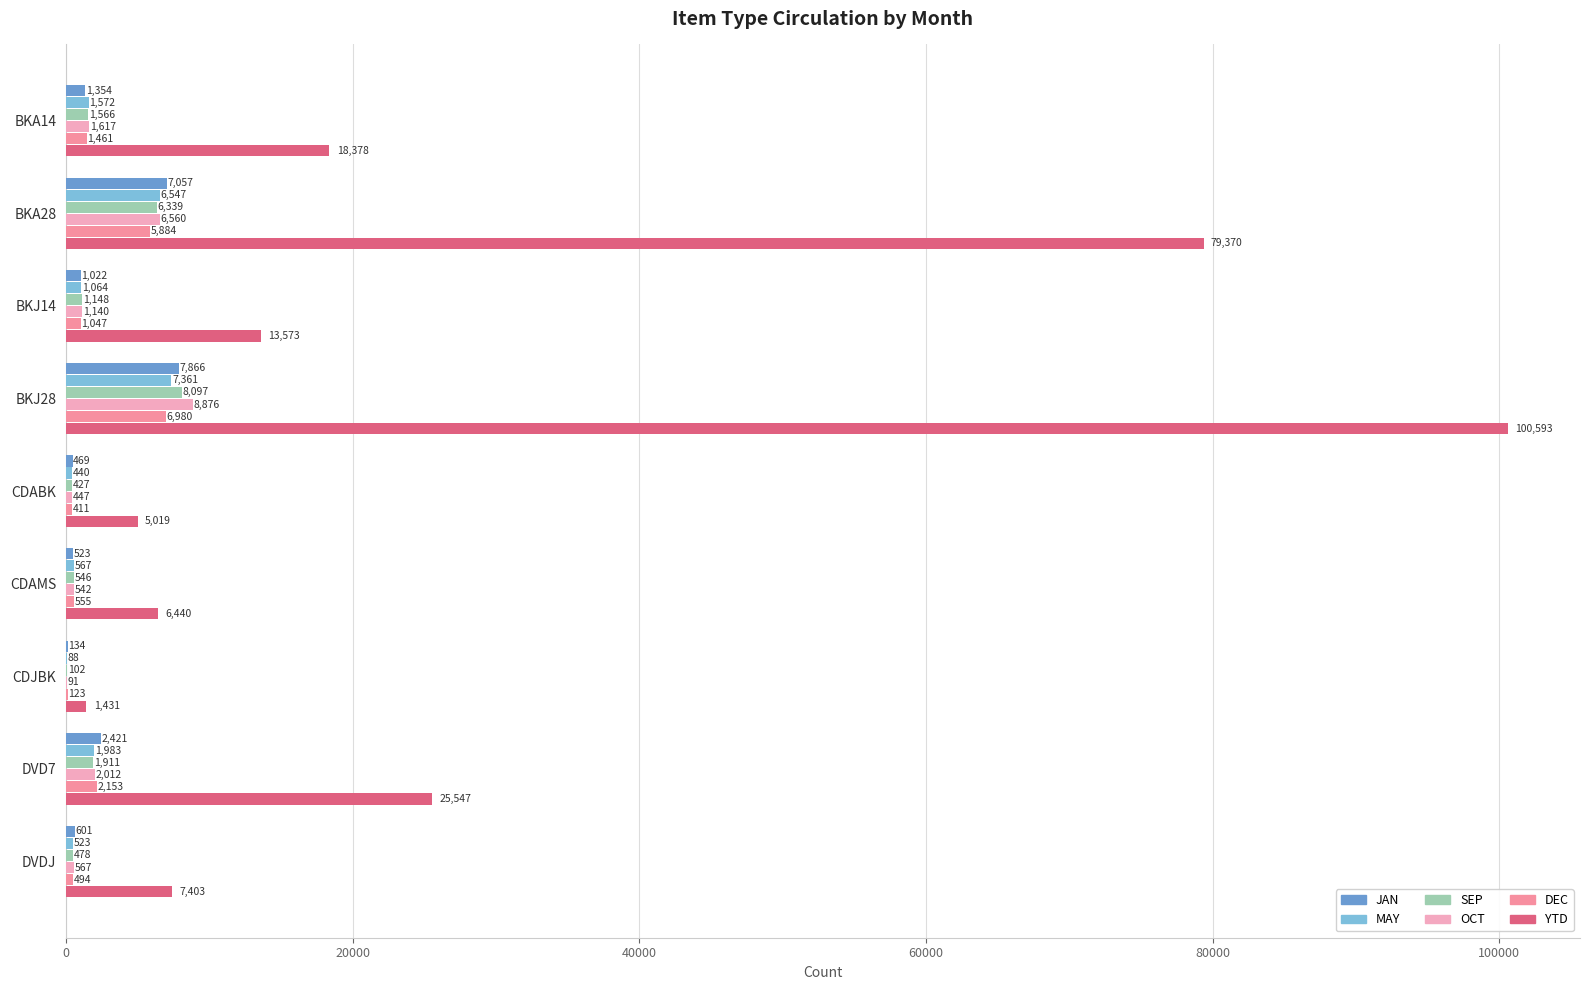

What is the total value across all series at BKJ14?

18994